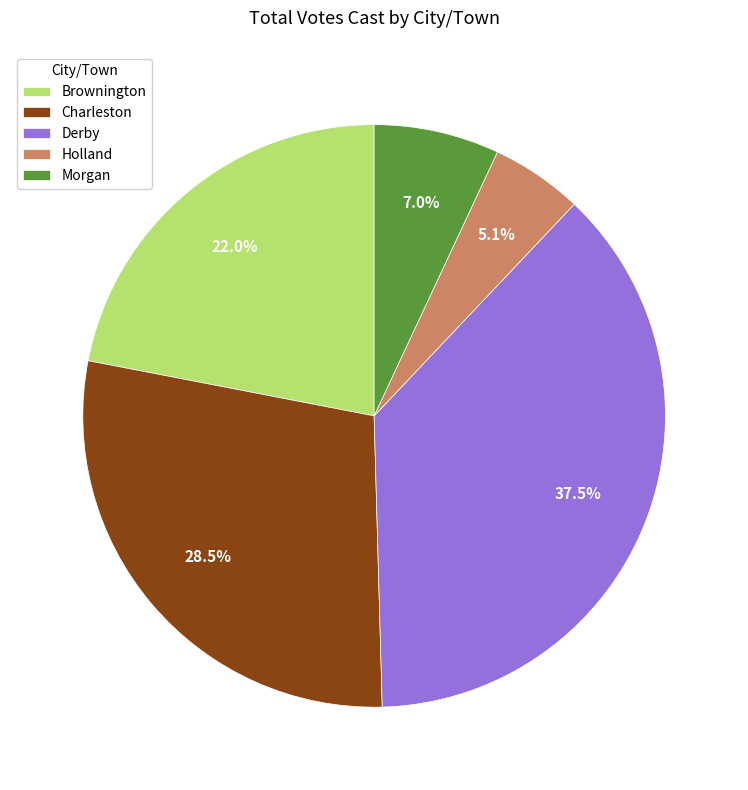

Does Morgan account for over 50% of the chart?

No